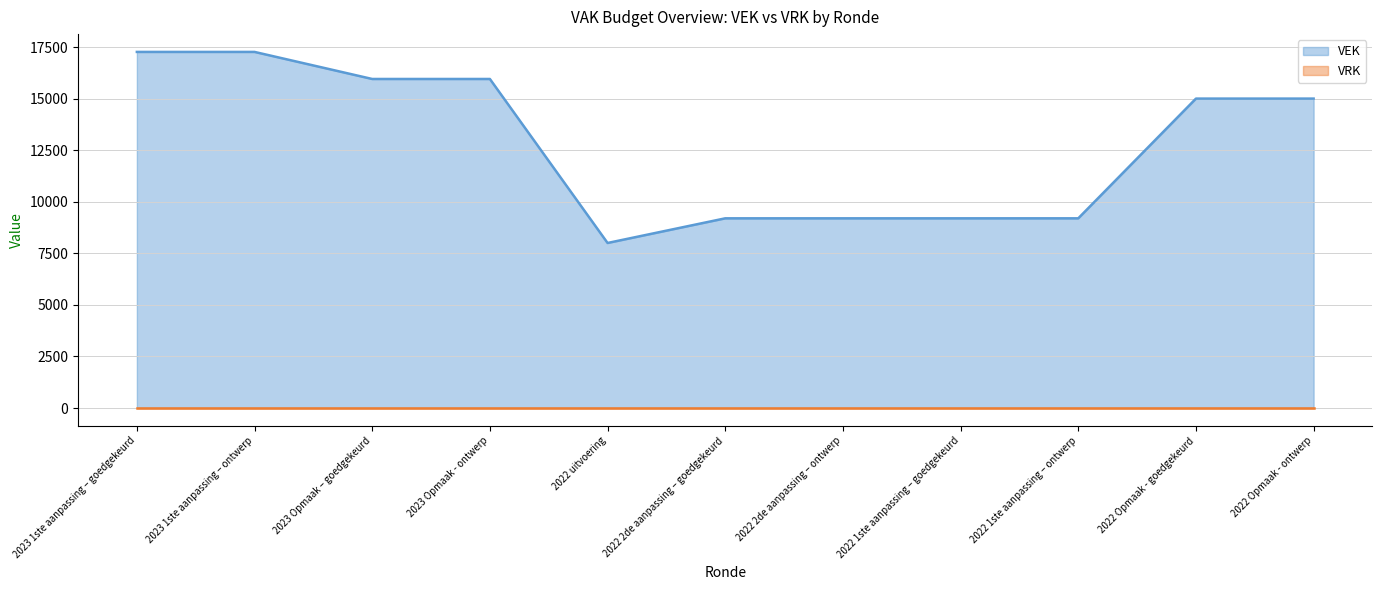

What is the difference between the maximum and second lowest values?

8067